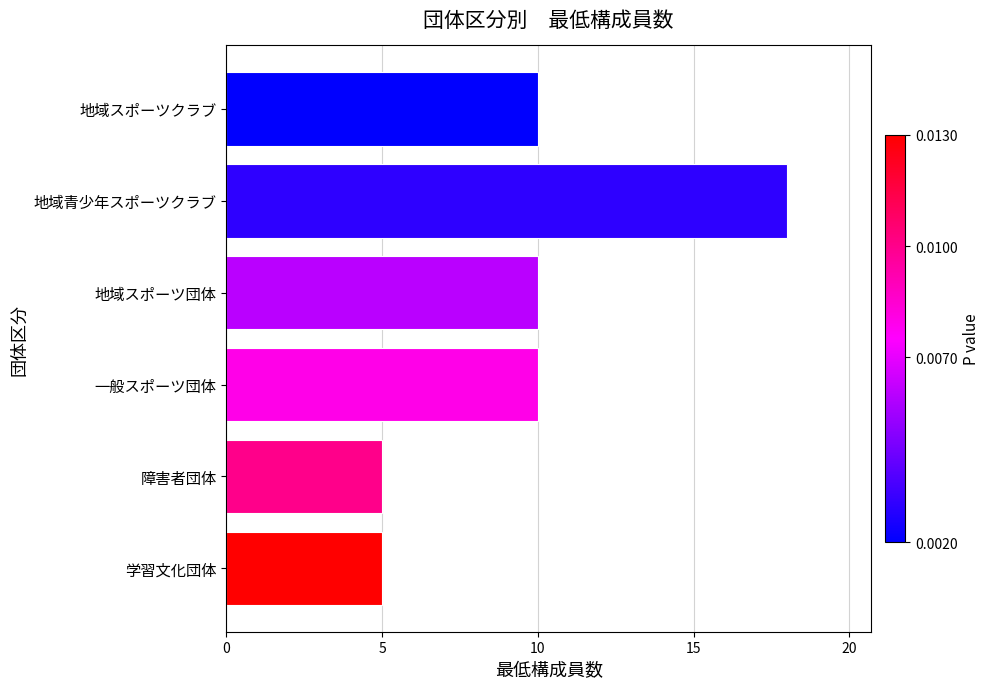

Are the bars grouped side by side (vs. stacked)?

No